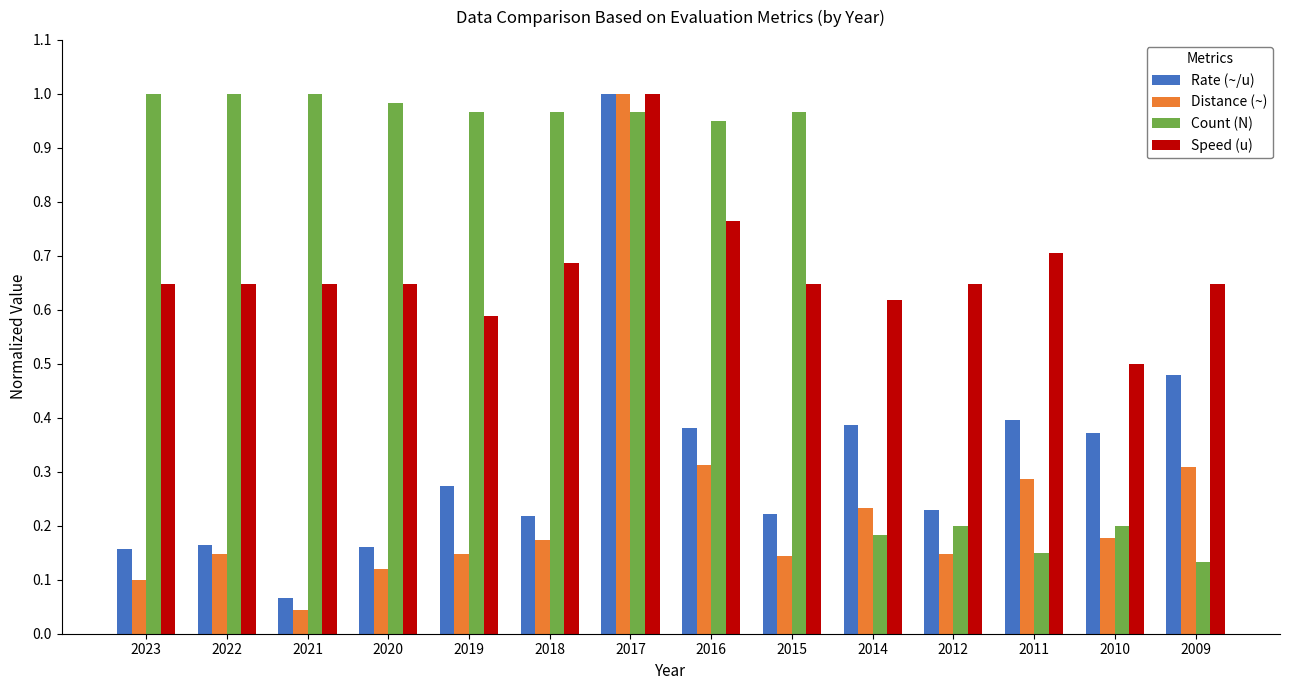

Between 2022 and 2010, which series saw the biggest shift?

Count (N)